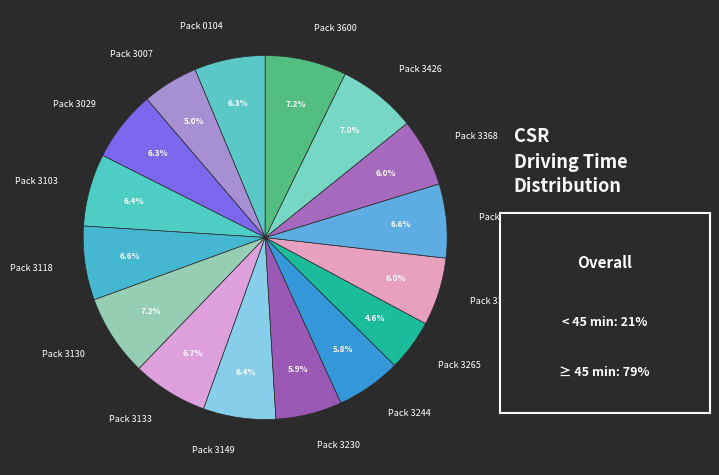

Do Pack 3600 and Pack 3029 together represent more than half of the pie?

No